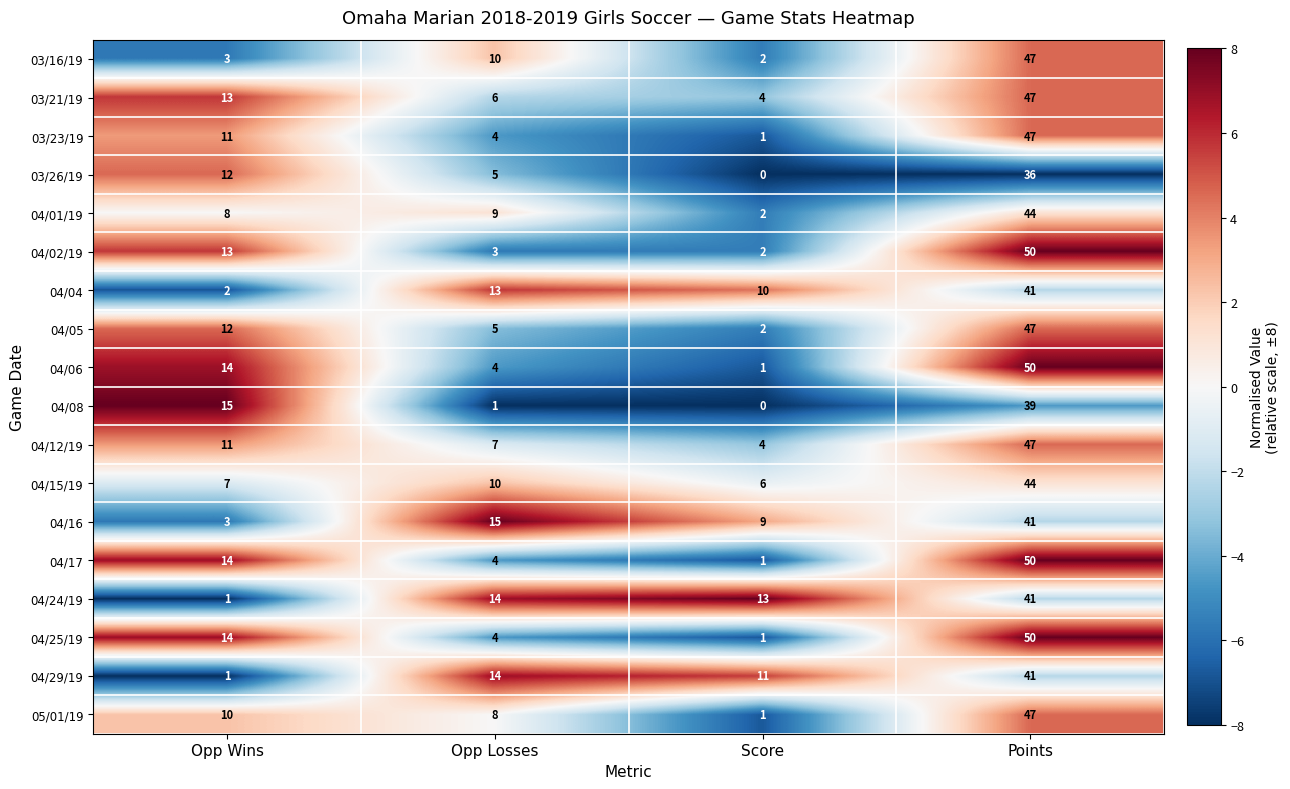

Where is 03/26/19 nearest to the value 18?

Opp Wins